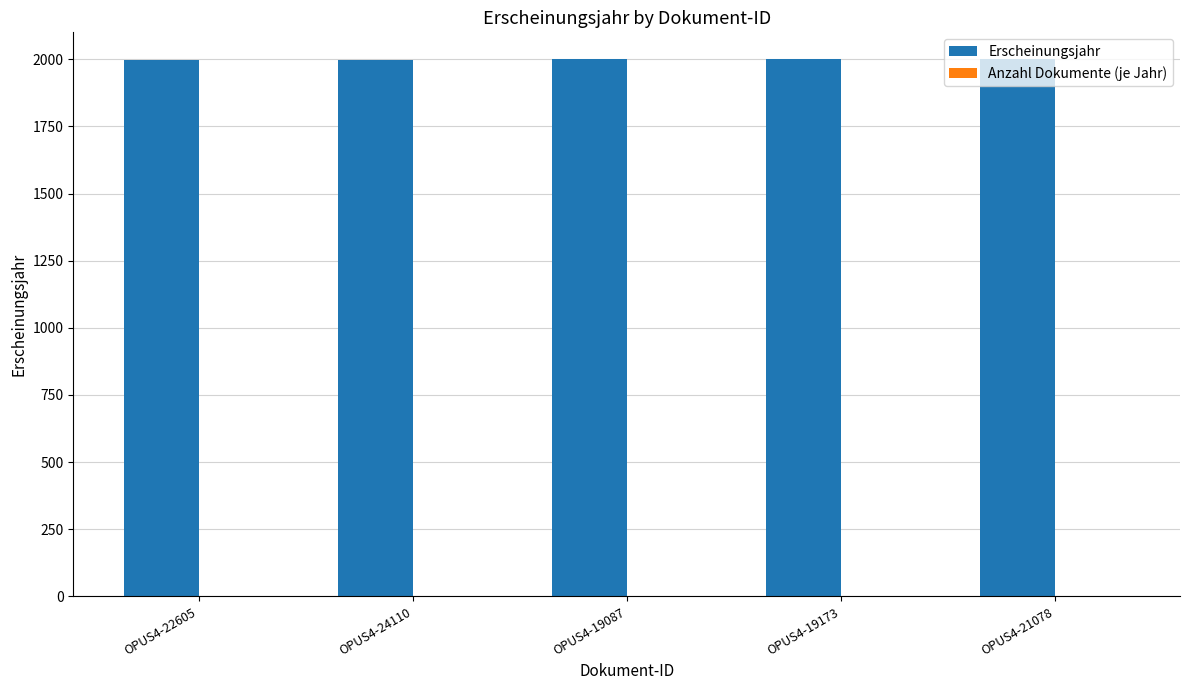

True or false: Erscheinungsjahr has a value of 1997 at OPUS4-24110.

True